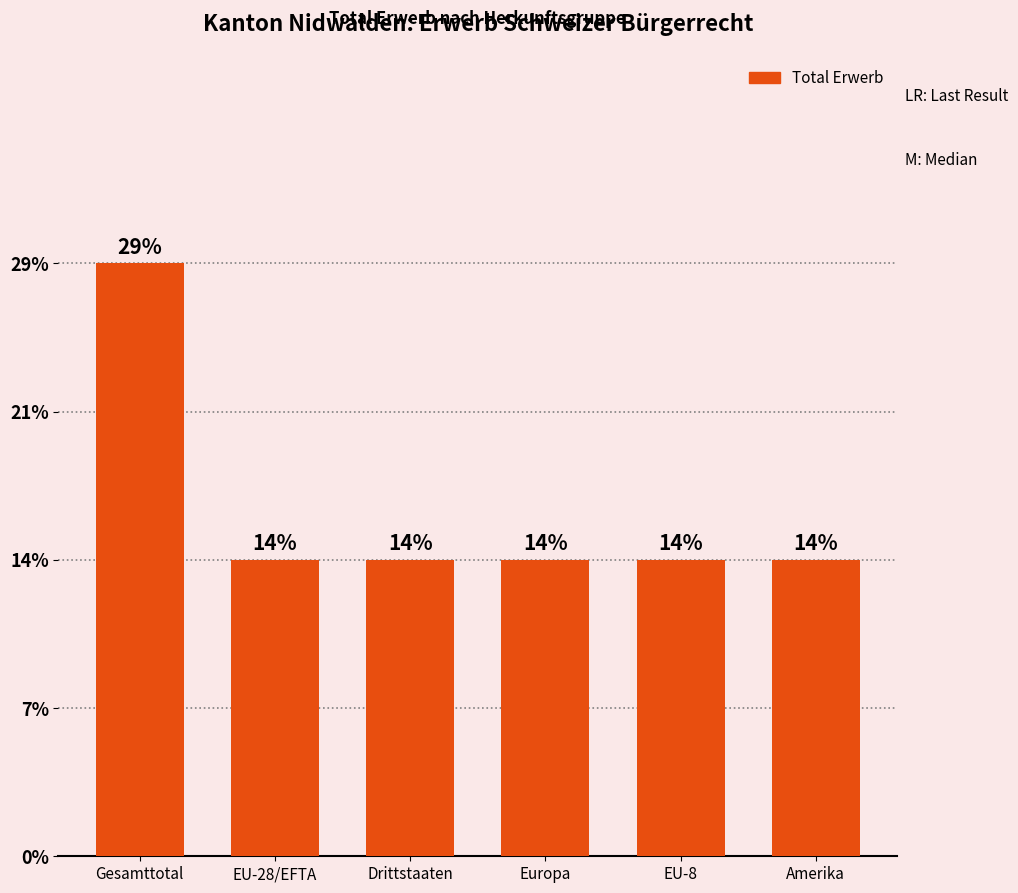

At which category does the chart reach its minimum across all series?

EU-28/EFTA